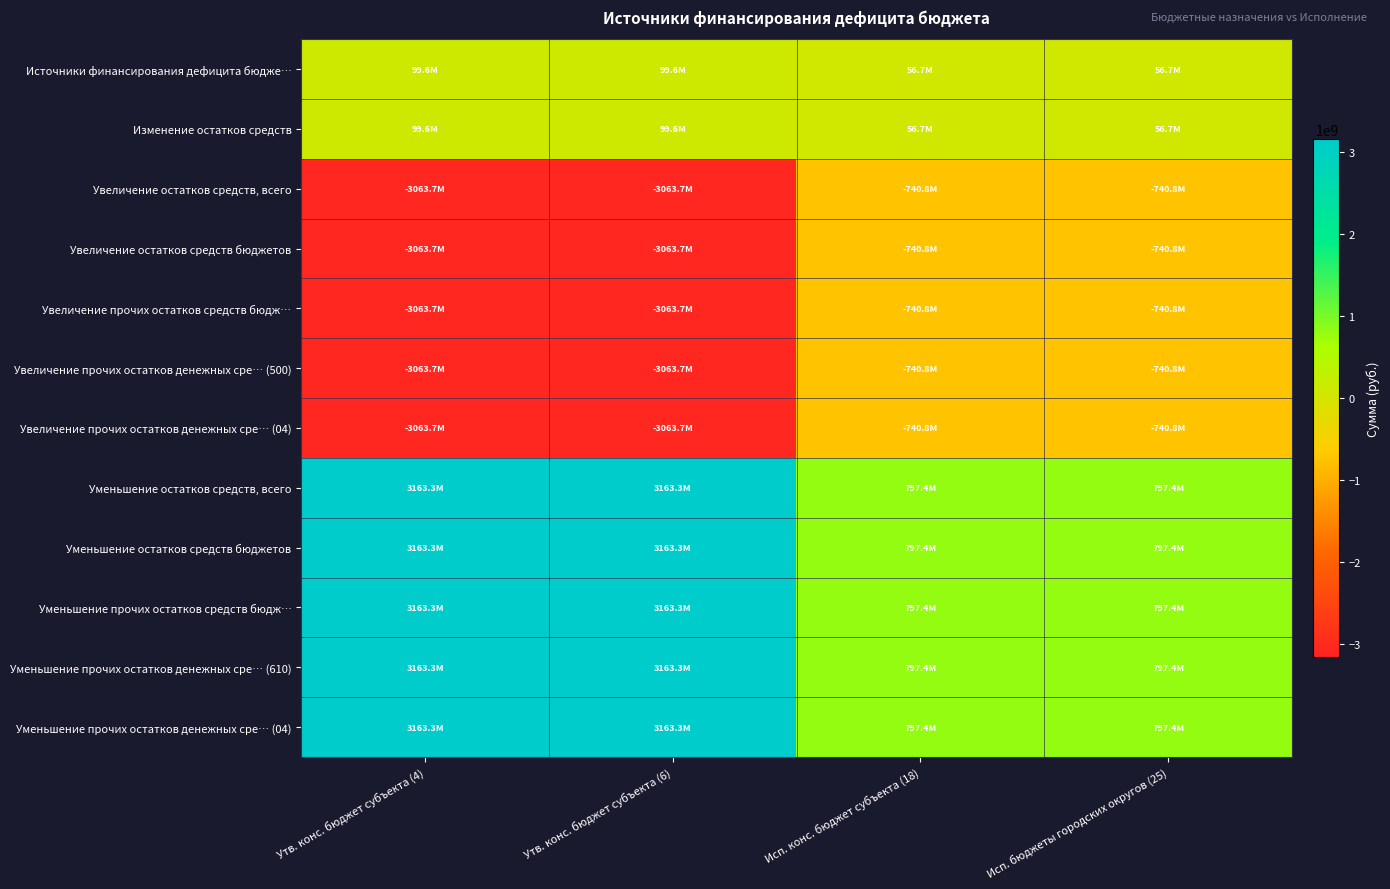

What is the smallest value displayed?

-3063718211.1